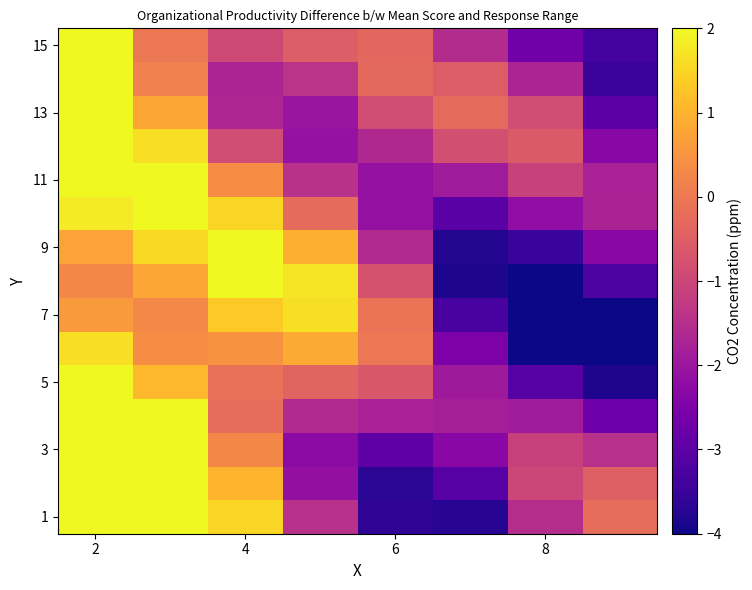

How many data points does each series have?

8